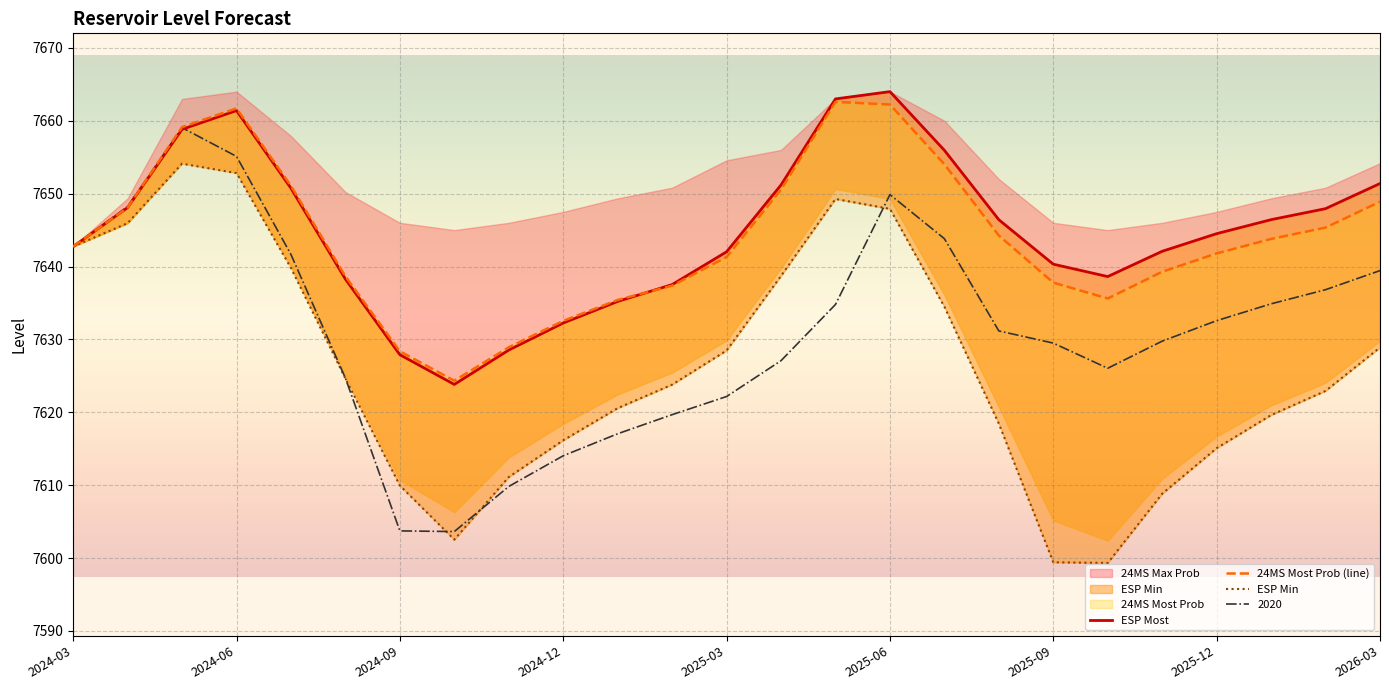

True or false: ESP Min and 24MS Most Prob (line) cross at least once.

False